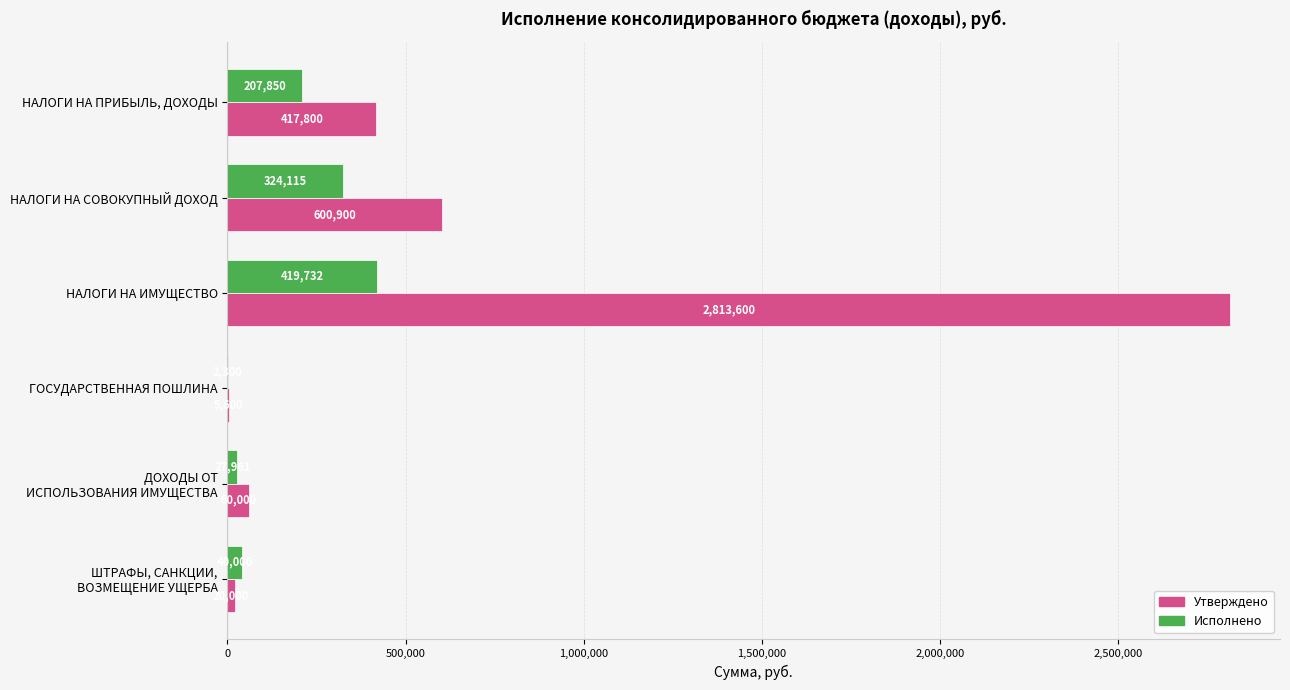

Count the number of data series in this chart.

2